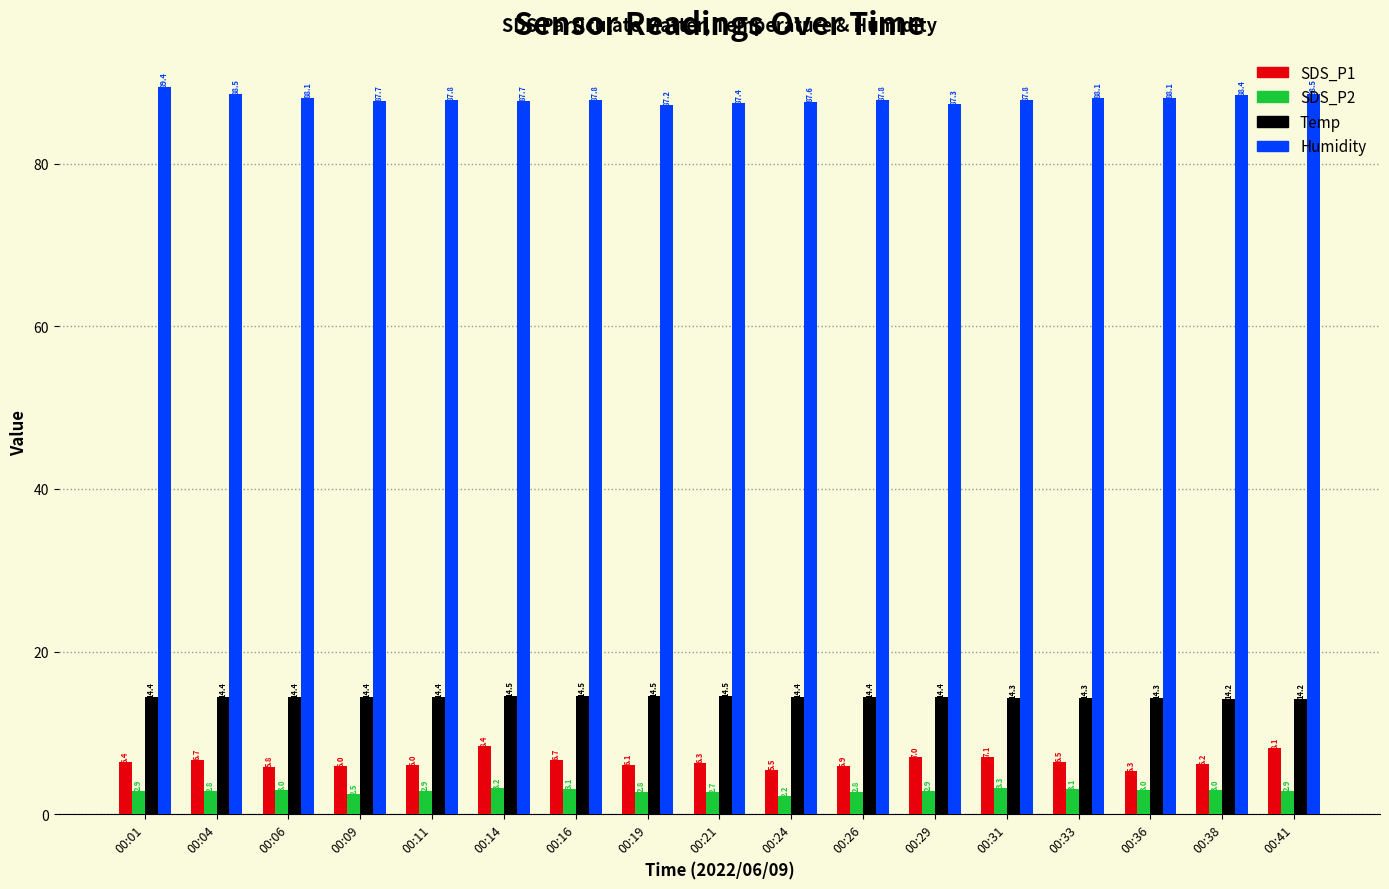

True or false: Temp has a value of 3.1 at 00:41.

False